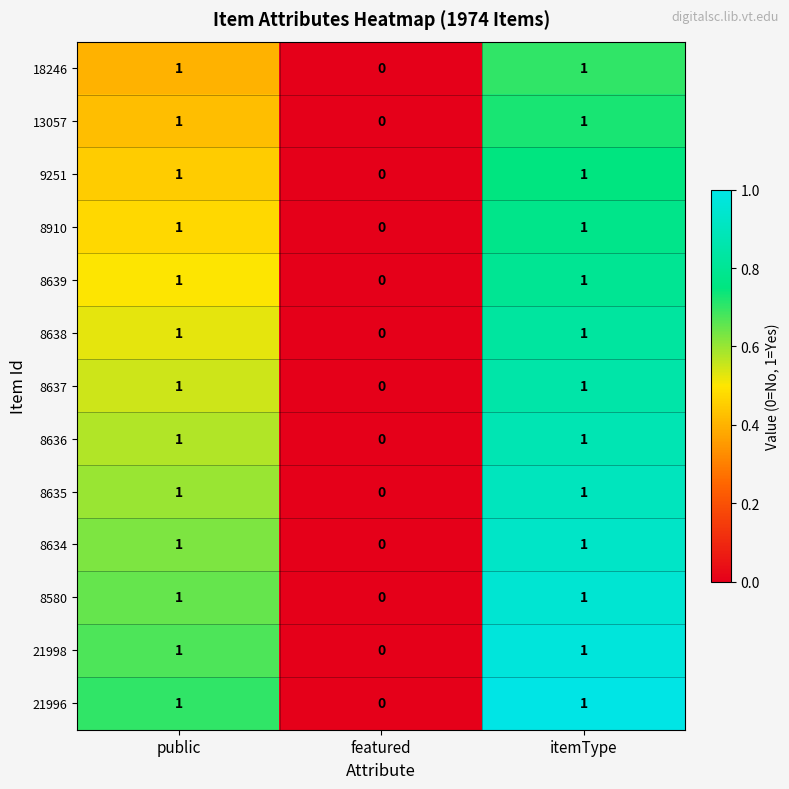

How many positive values does the 13057 series have?

2